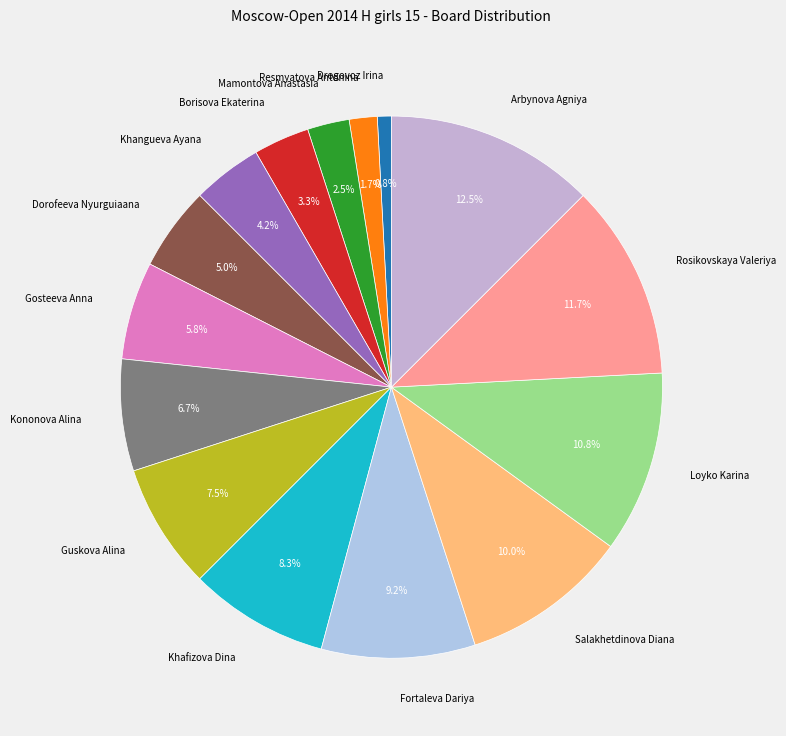

Combined, do Khafizova Dina and Arbynova Agniya account for over 50%?

No